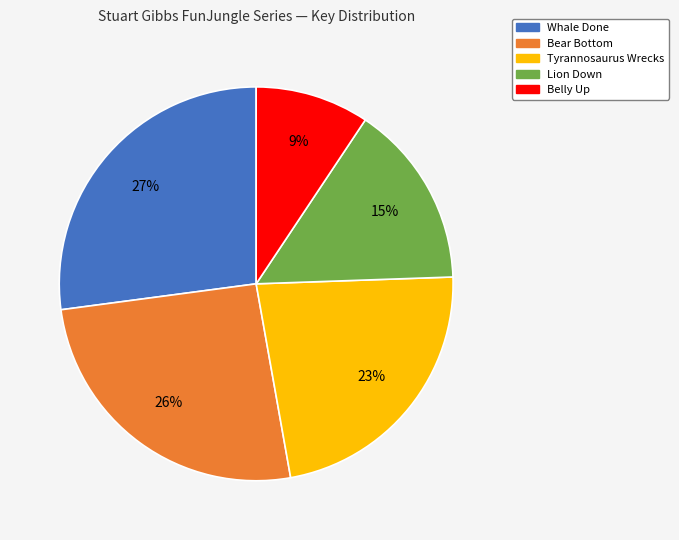

Is the sum of Lion Down and Belly Up greater than half?

No